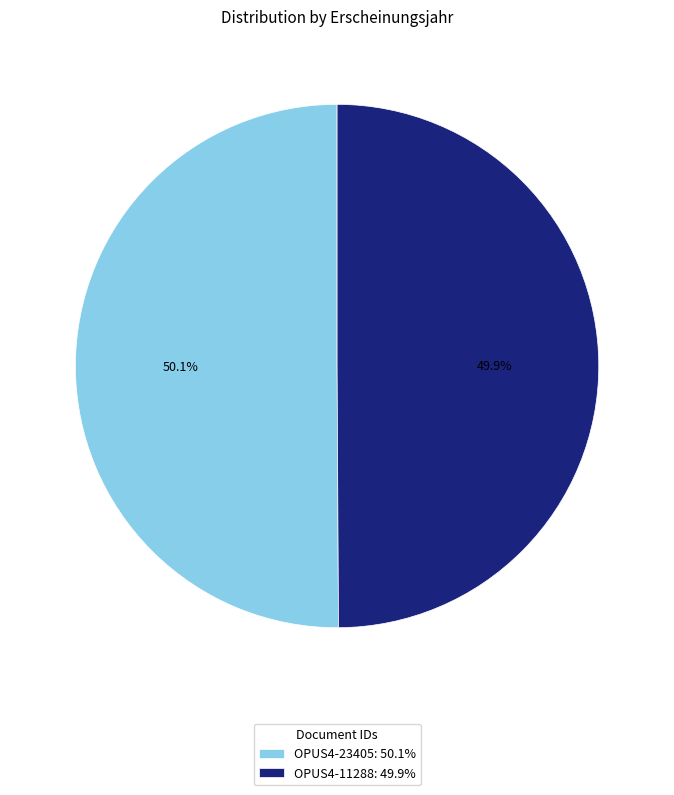

Approximately how many times larger is the value at OPUS4-11288 compared to OPUS4-23405?

1.0